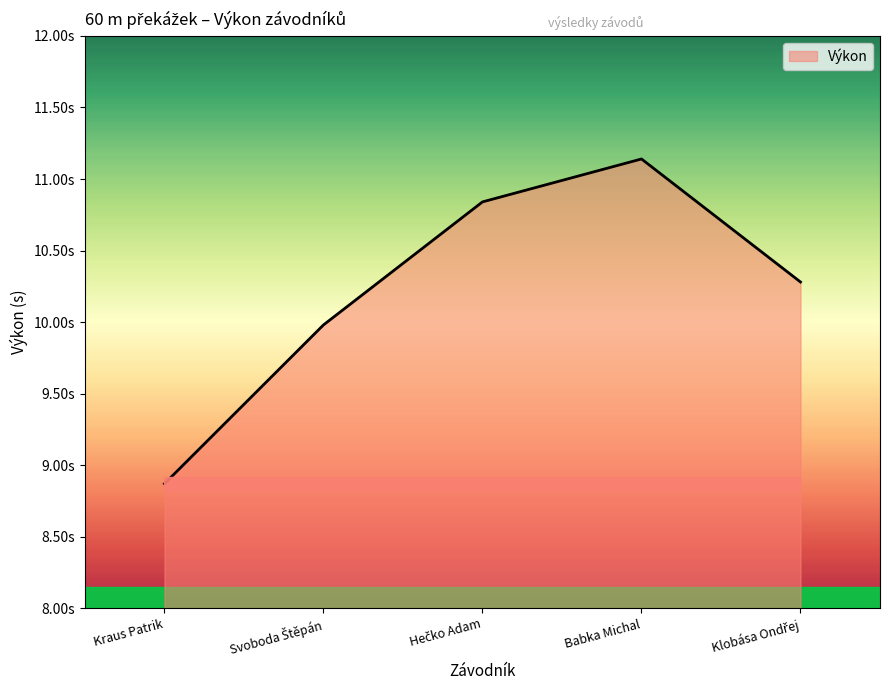

What position from the left is Klobása Ondřej?

5